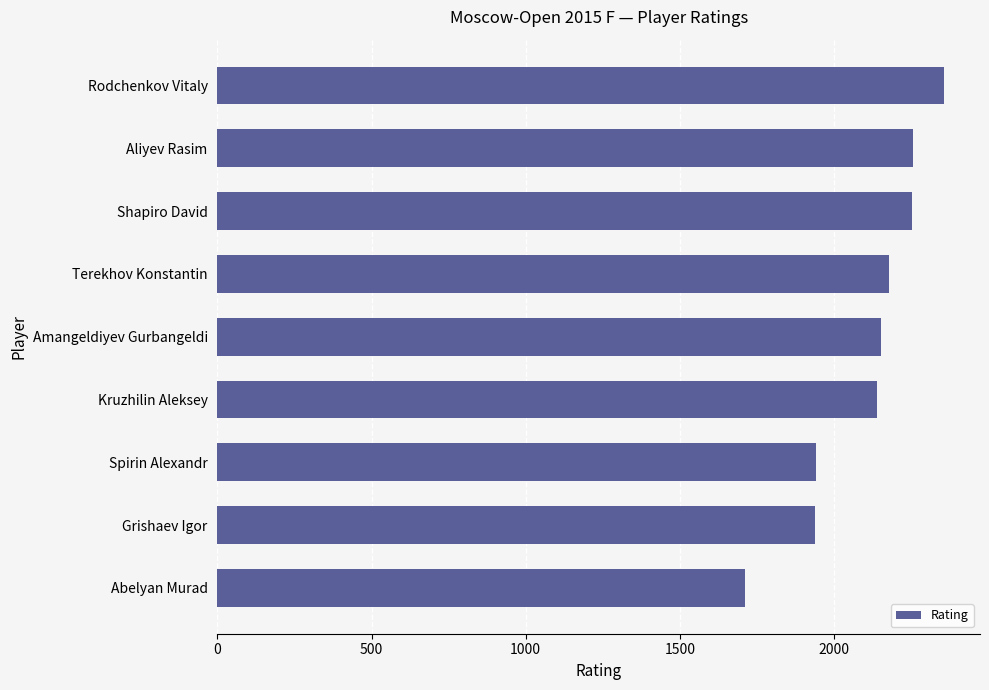

What is the average value?

2103